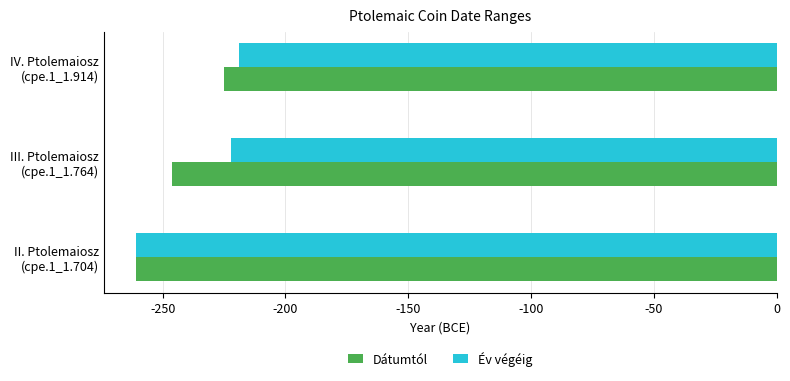

What is the greatest value displayed?

-219